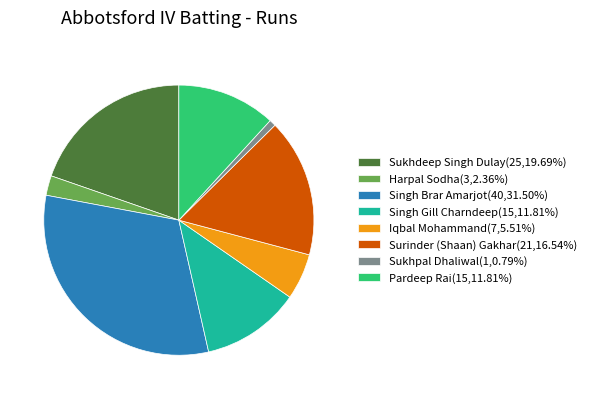

Does Surinder (Shaan) Gakhar(21,16.54%) account for over 50% of the chart?

No